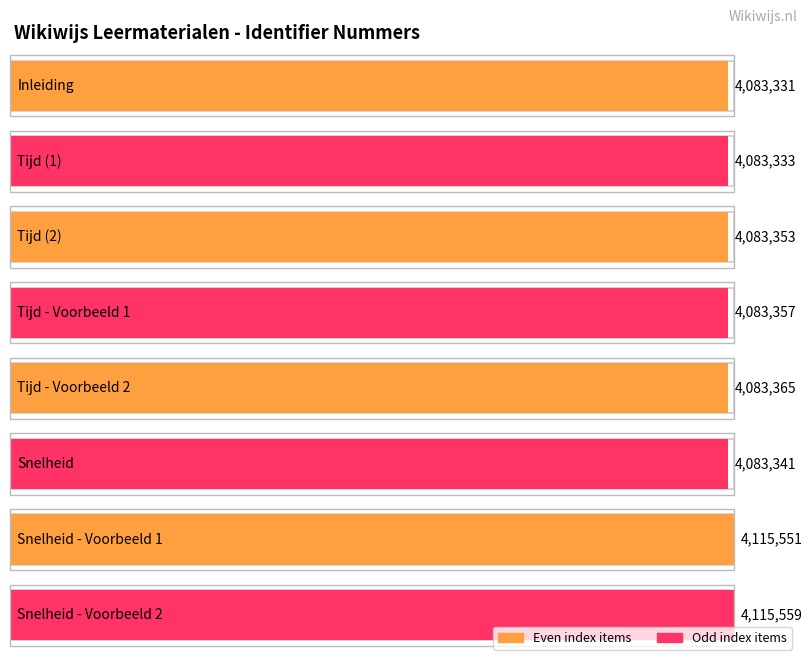

What is the approximate value at Snelheid - Voorbeeld 2?

4115559